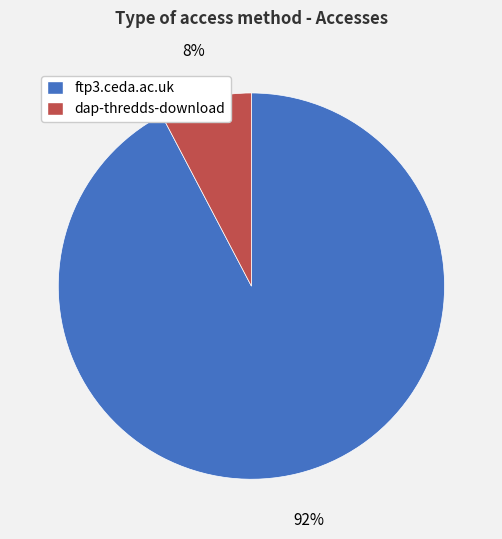

Does dap-thredds-download account for over 50% of the chart?

No